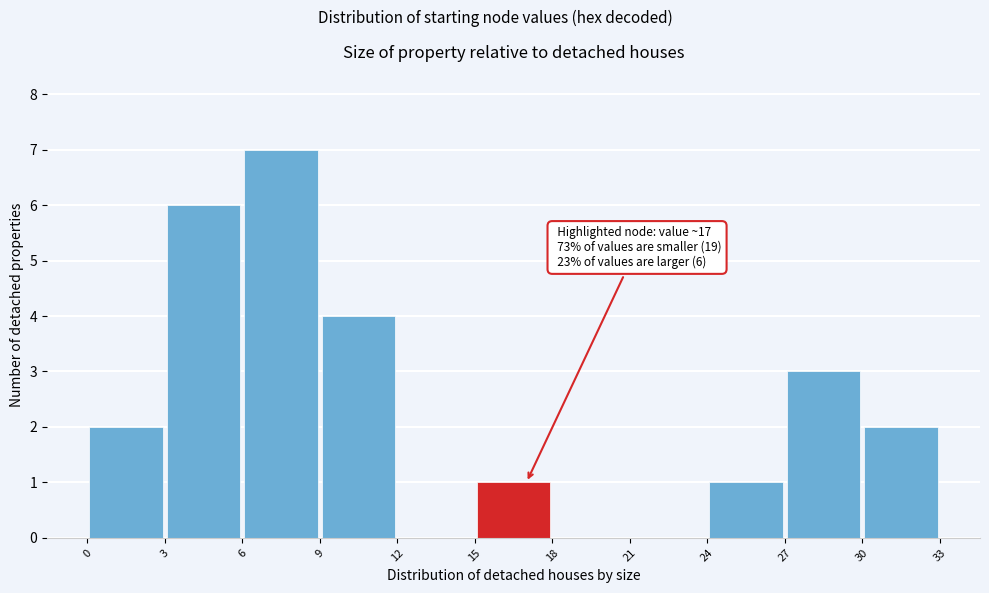

Over which range of the x-axis is the bar tallest?

6 to 9